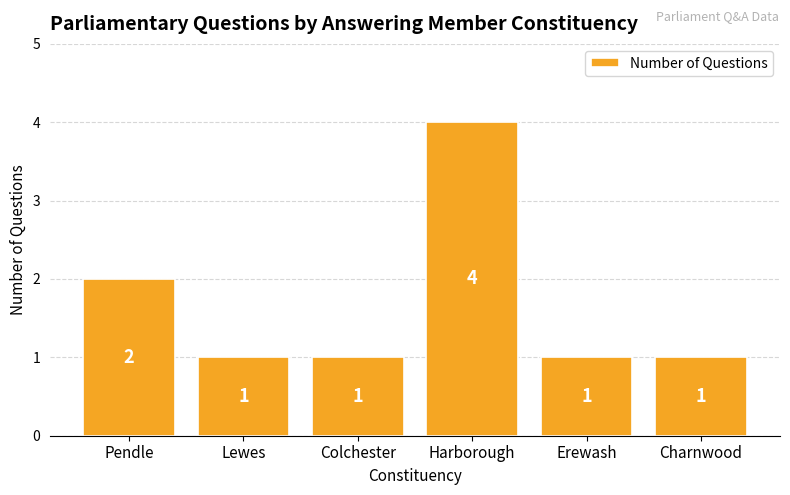

The chart shows a value of 1 at Colchester. True or false?

True